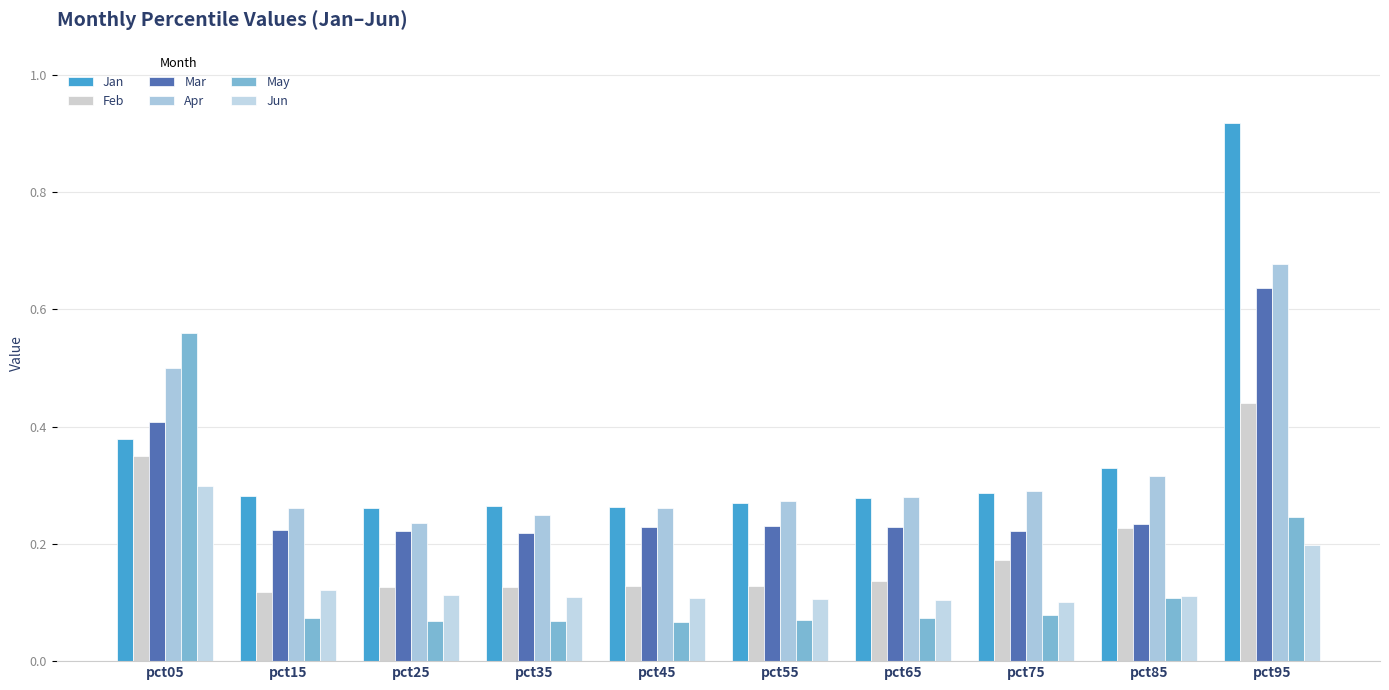

How many categories are shown in the chart?

10